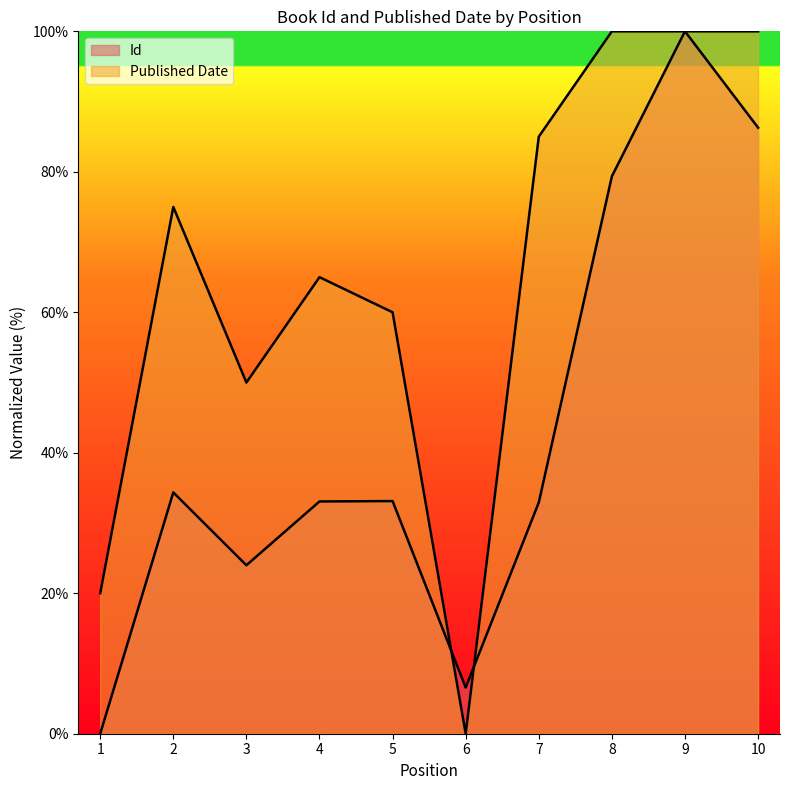

True or false: Published Date has a value of 85.0 at 7.

True